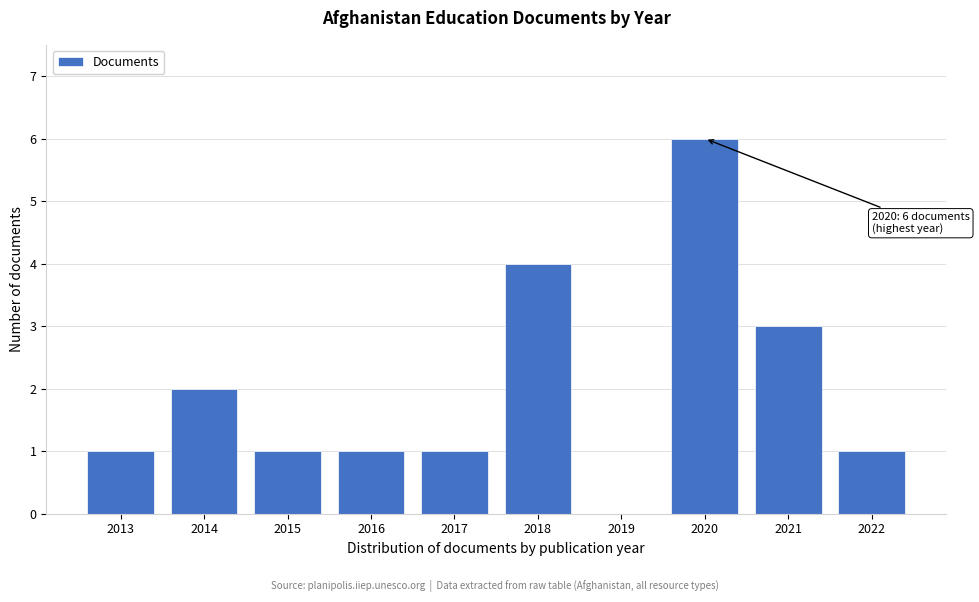

Reading left to right, what are all the values shown in this chart?

2013=1	2014=2	2015=1	2016=1	2017=1	2018=4	2019=0	2020=6	2021=3	2022=1